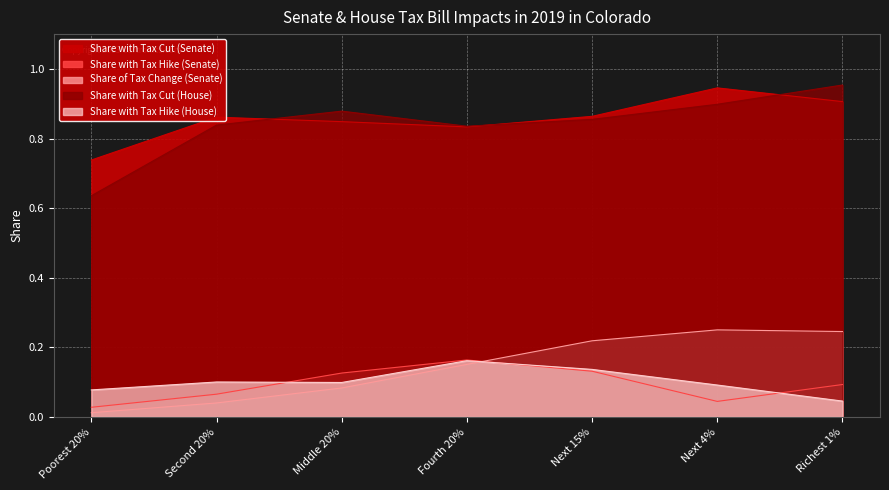

What is the difference between the highest and lowest values at Next 15%?

0.7